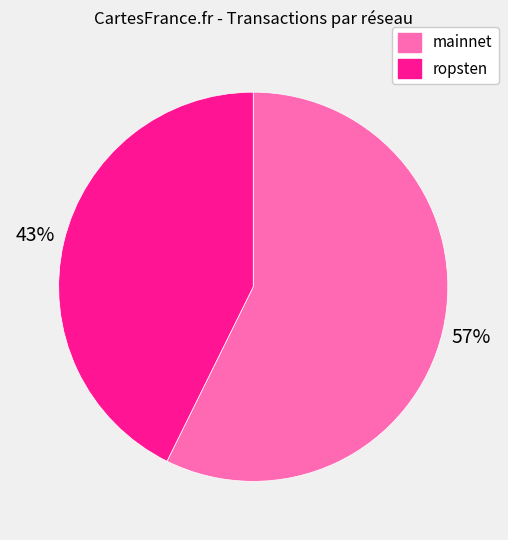

True or false: ropsten accounts for 43% of the total.

True